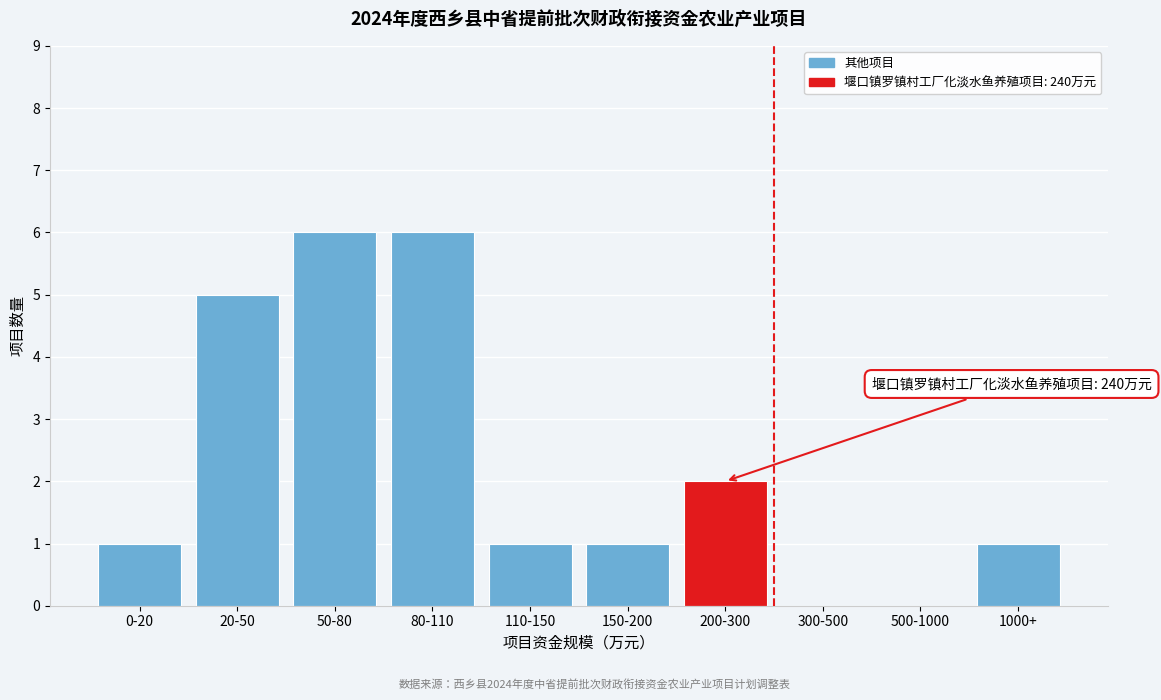

Reading left to right, what are all the values shown in this chart?

0-20=1	20-50=5	50-80=6	80-110=6	110-150=1	150-200=1	200-300=2	300-500=0	500-1000=0	1000+=1